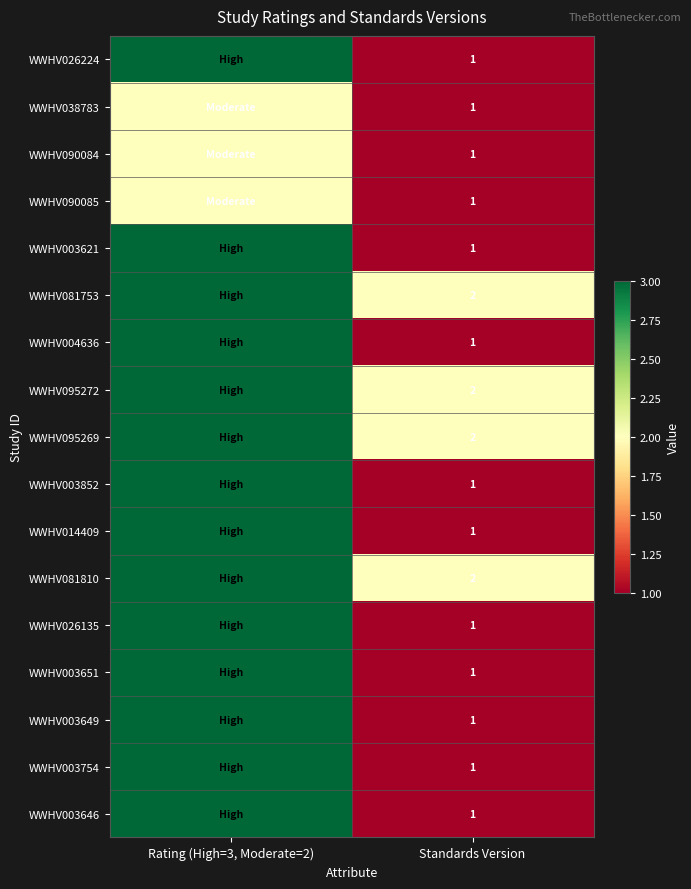

Is it true that WWHV026135 equals 1 at Standards Version?

True